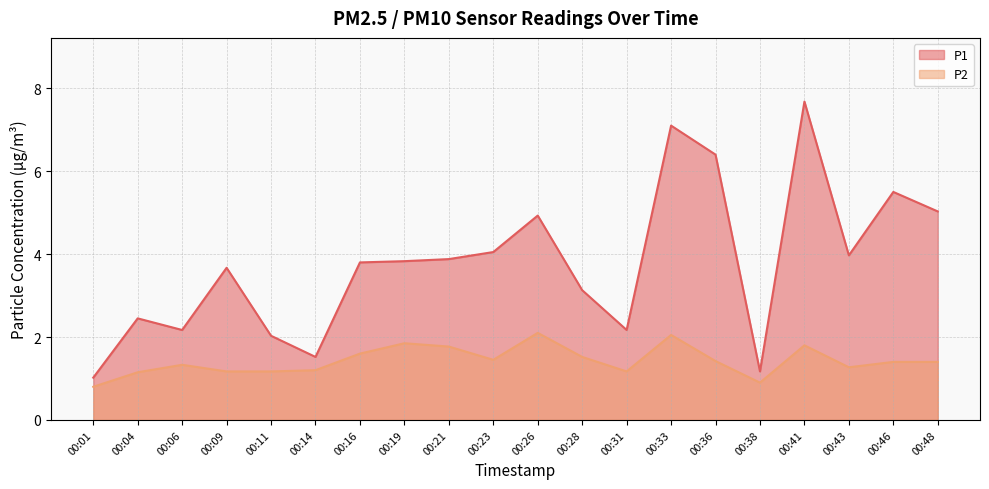

What is the difference between the maximum and minimum values in the P1 series?

6.7